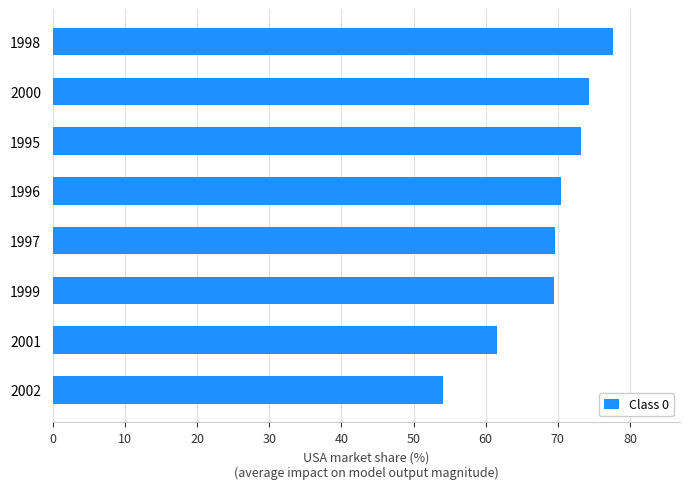

What is the average value?

68.8